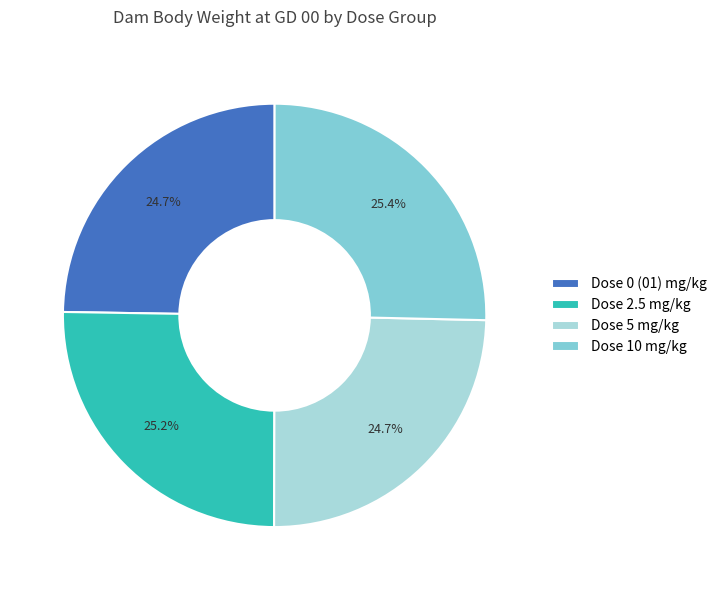

How many slices are in this pie chart?

4